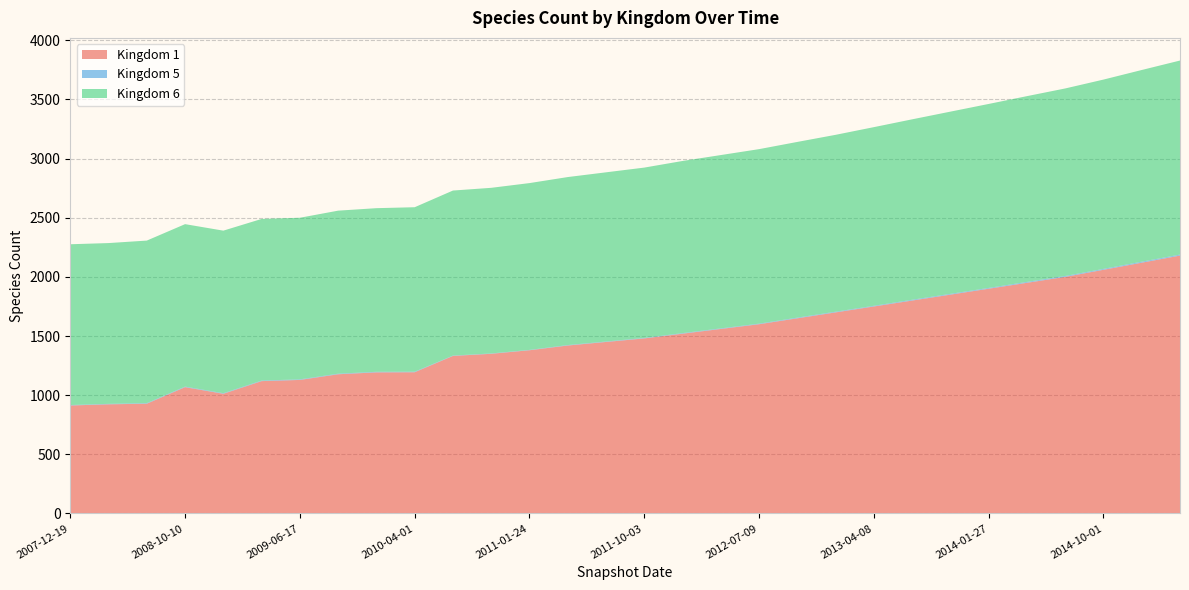

Reading left to right, transcribe all the data shown in this chart.

1: 1=913	5=923	6=928	3=1068	4=1012	5=1119	6=1129	7=1177	8=1193	9=1194	10=1332	11=1350	12=1380	13=1420	14=1450	15=1480	16=1520	17=1560	18=1600	19=1650	20=1700	21=1750	22=1800	23=1850	24=1900	25=1950	26=2000	27=2060	28=2120	29=2180
5: 1=4	5=4	6=5	3=5	4=5	5=5	6=5	7=5	8=5	9=5	10=3	11=3	12=3	13=4	14=4	15=4	16=5	17=5	18=5	19=6	20=6	21=6	22=7	23=7	24=7	25=8	26=8	27=8	28=9	29=9
6: 1=1359	5=1359	6=1374	3=1373	4=1374	5=1366	6=1366	7=1378	8=1383	9=1390	10=1395	11=1400	12=1410	13=1420	14=1430	15=1440	16=1455	17=1465	18=1475	19=1485	20=1495	21=1510	22=1525	23=1540	24=1555	25=1570	26=1585	27=1600	28=1620	29=1640